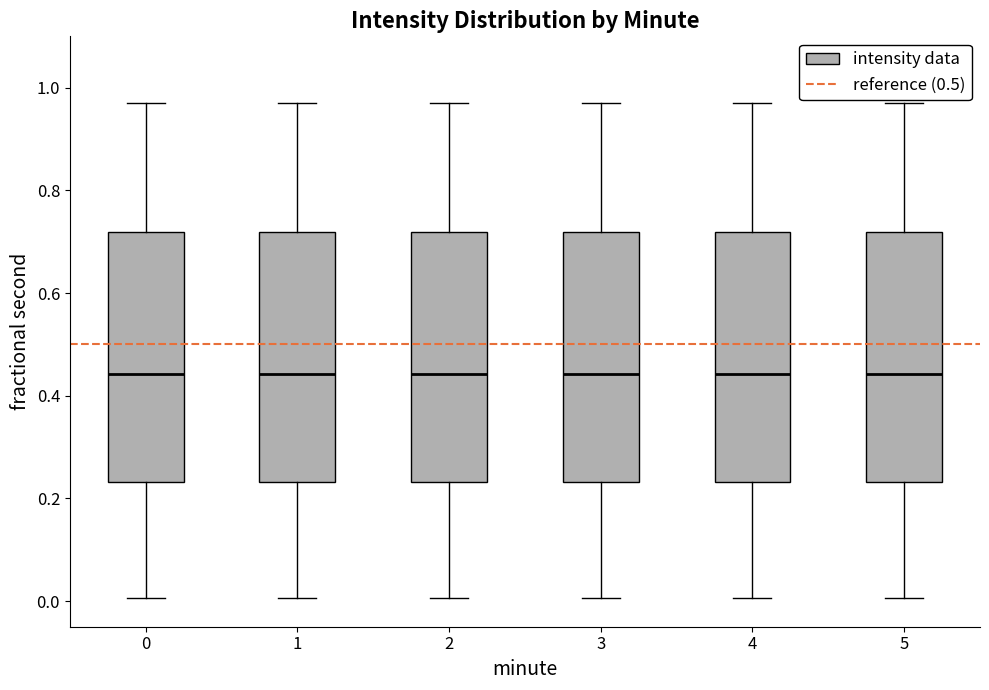

Reading left to right, read every box against the y-axis: the position of its median line, the range the box covers, and the ends of its whiskers. The values are not printed on the chart, so give them approximately, as read against the axis.

0: median 0.44, box 0.24 to 0.72, whiskers 0.00 to 0.98
1: median 0.44, box 0.24 to 0.72, whiskers 0.00 to 0.98
2: median 0.44, box 0.24 to 0.72, whiskers 0.00 to 0.98
3: median 0.44, box 0.24 to 0.72, whiskers 0.00 to 0.98
4: median 0.44, box 0.24 to 0.72, whiskers 0.00 to 0.98
5: median 0.44, box 0.24 to 0.72, whiskers 0.00 to 0.98